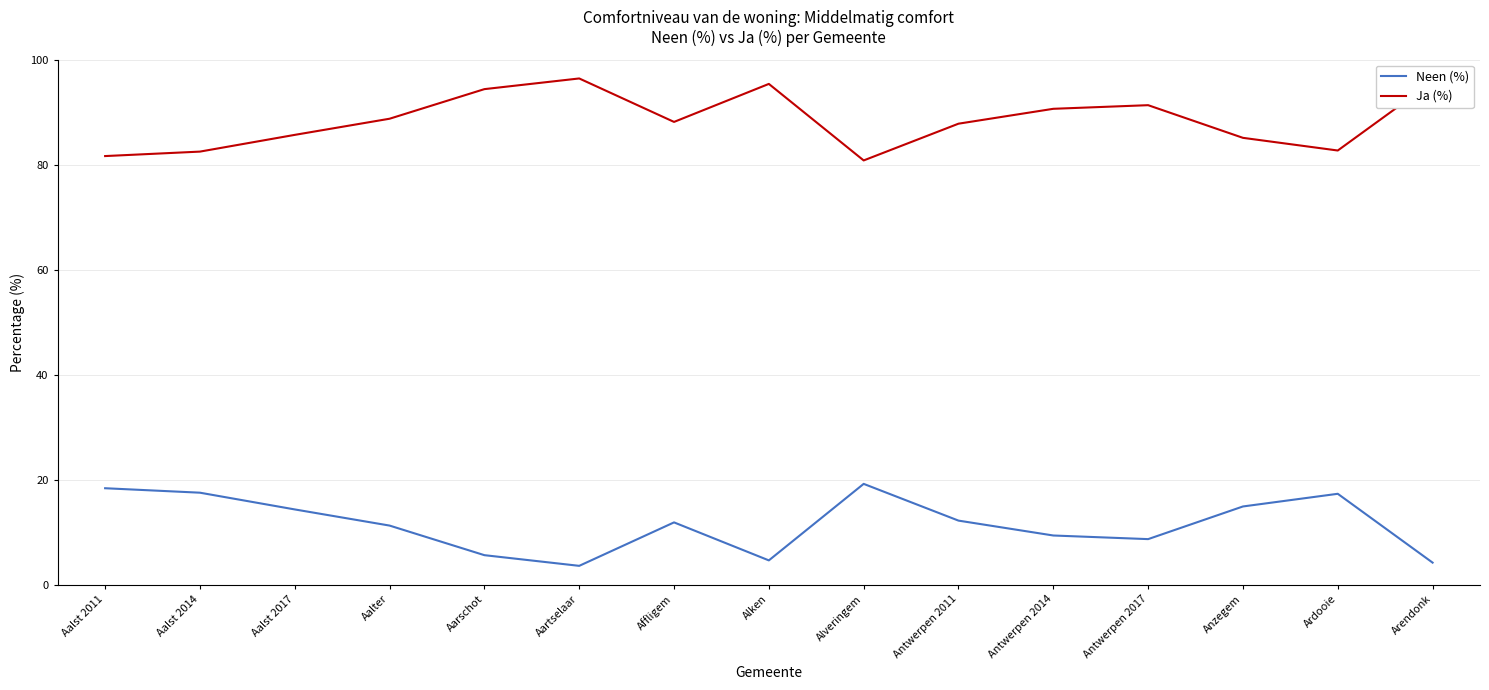

What is the total value across all series at Alken?

100.0